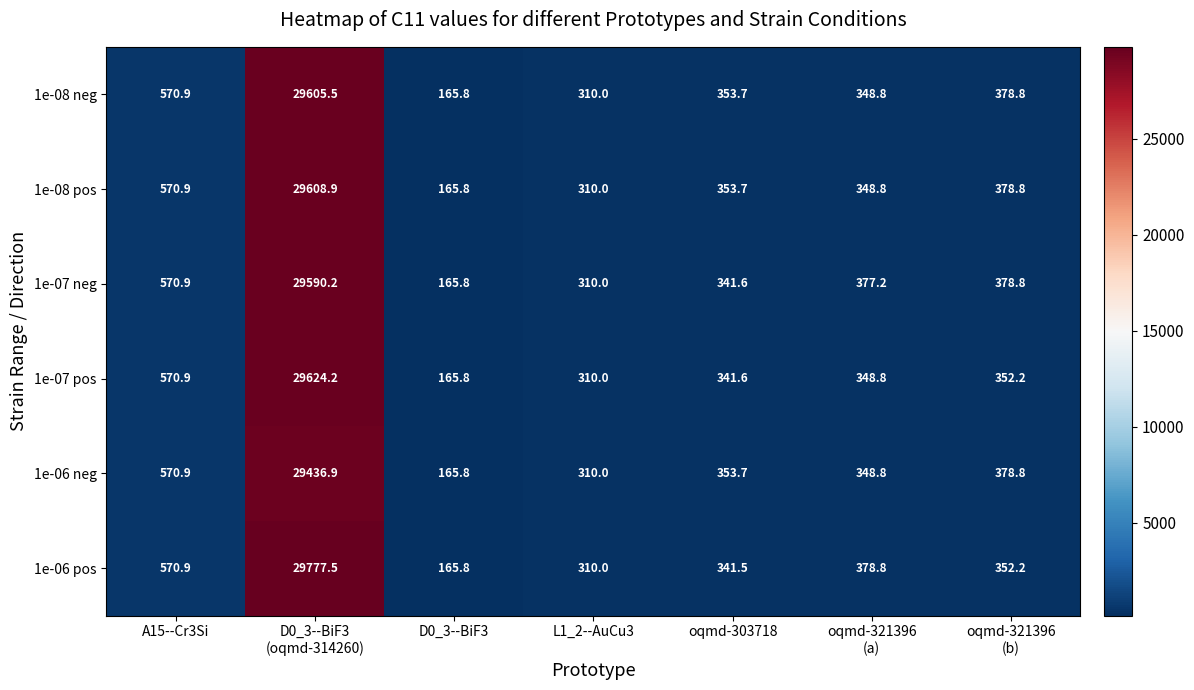

What is the total value across all series at D0_3--BiF3?

994.8